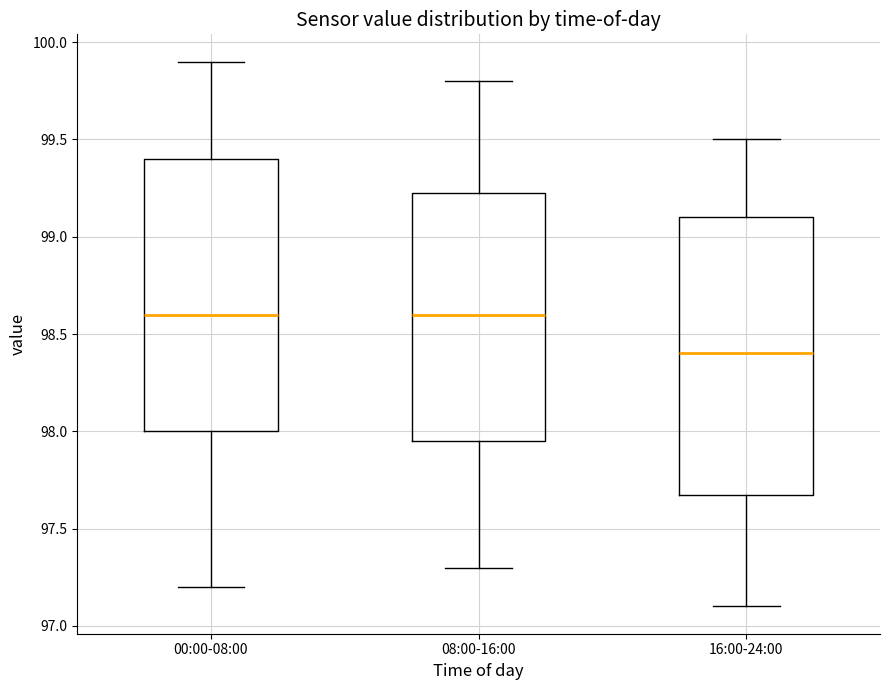

Where does the lower whisker of the box for 00:00-08:00 end on the y-axis? The values are not printed on the chart, so give them approximately, as read against the axis.

97.20